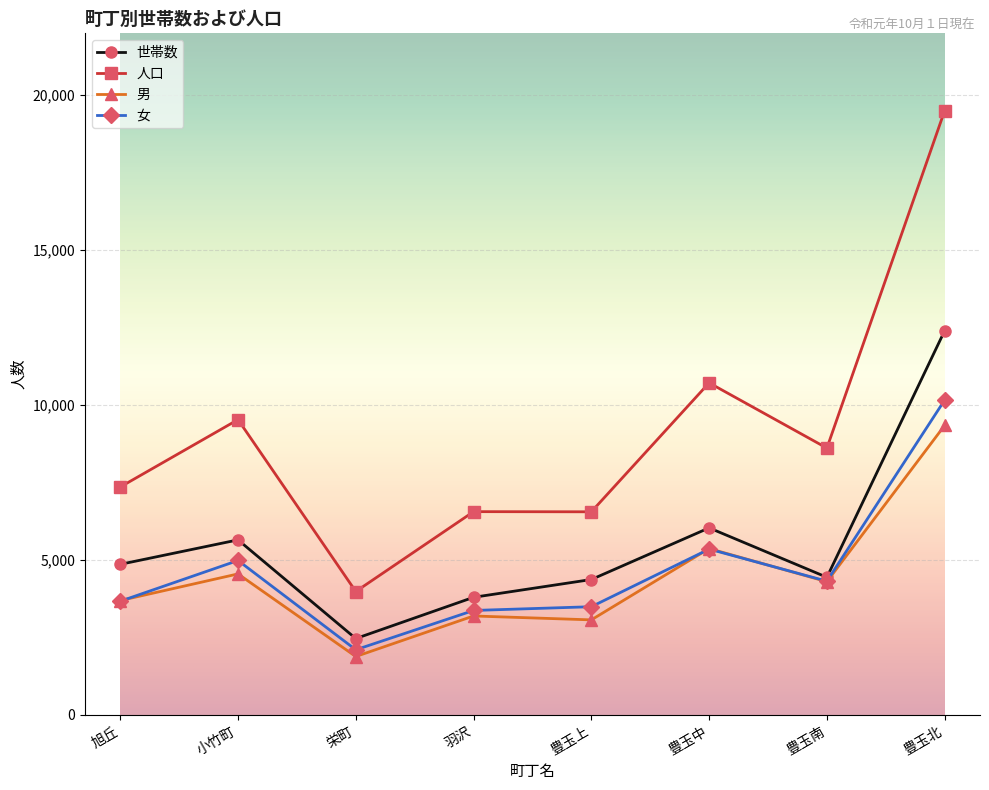

What is the label of the 1st point from the right?

豊玉北